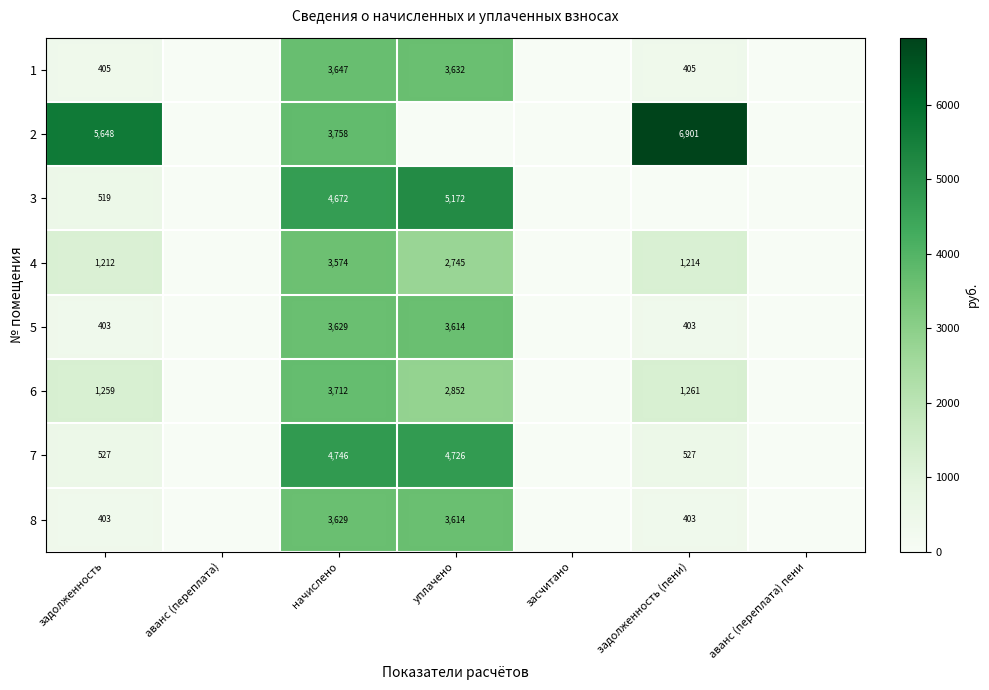

Is it true that 4 equals 2745 at уплачено?

True